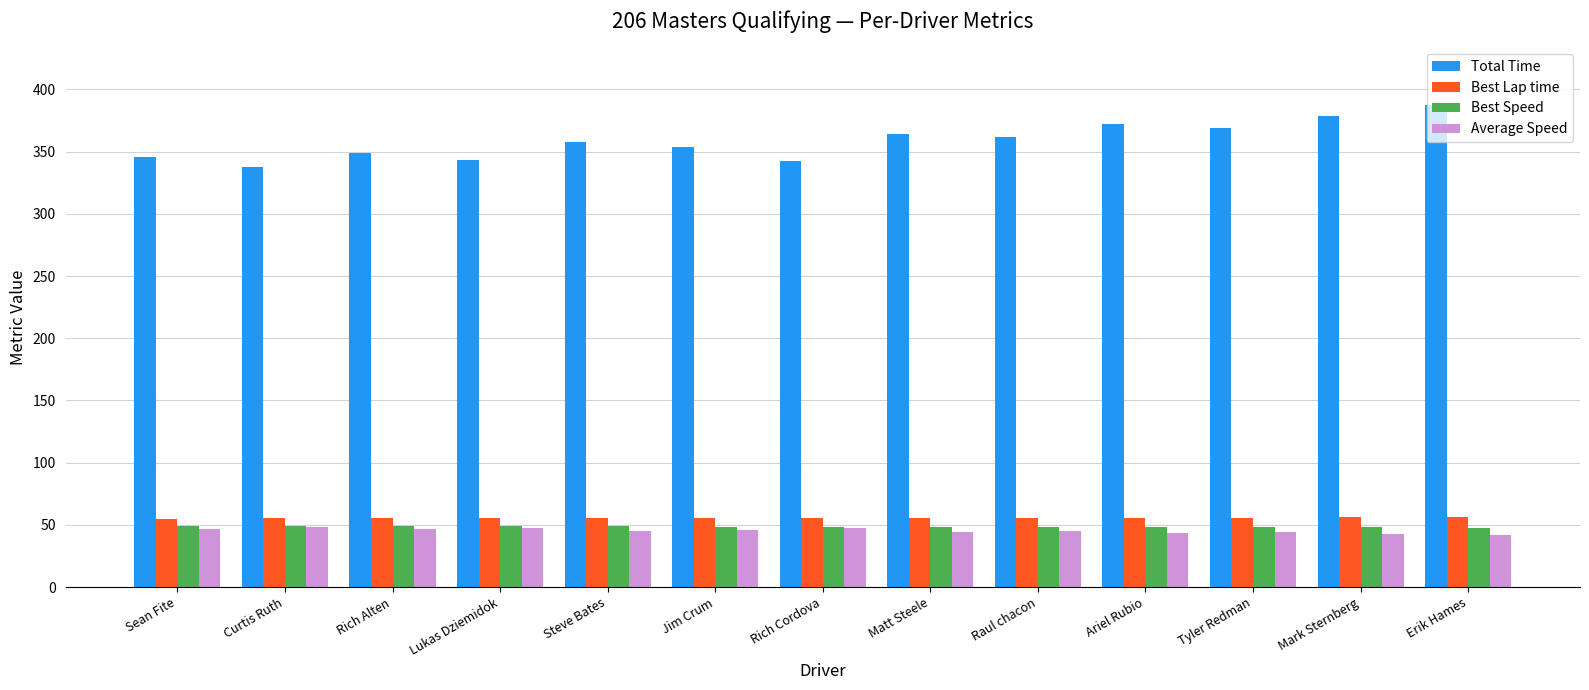

What is the sum of the Best Lap time values at Ariel Rubio and Tyler Redman?

111.7